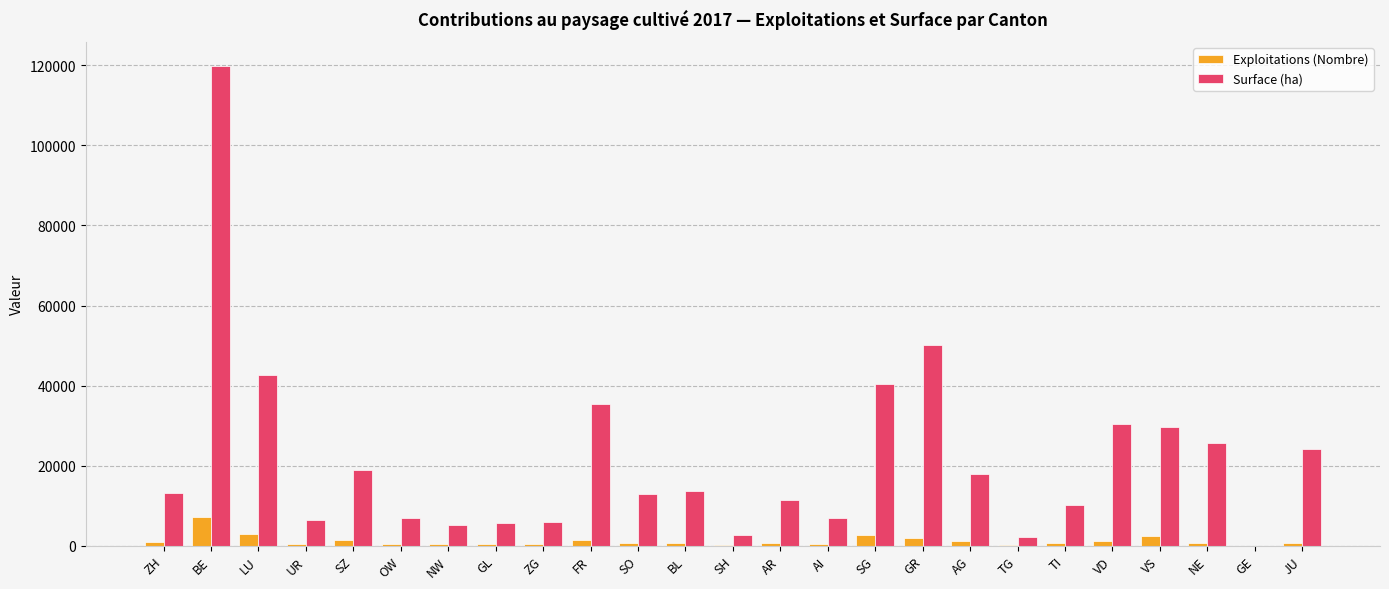

What are all the series names shown in the legend?

Exploitations (Nombre), Surface (ha)